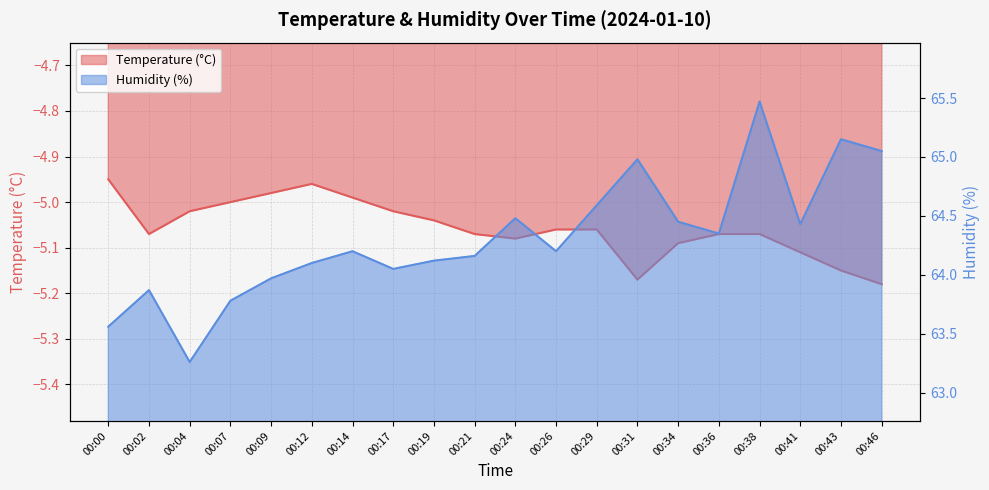

At which label is Humidity (%) closest to 64?

00:09